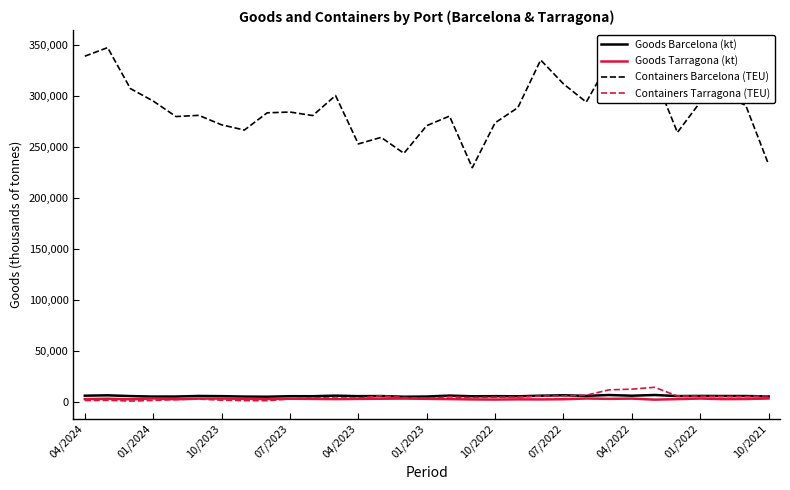

Which series has the largest total across all categories?

Containers Barcelona (TEU)